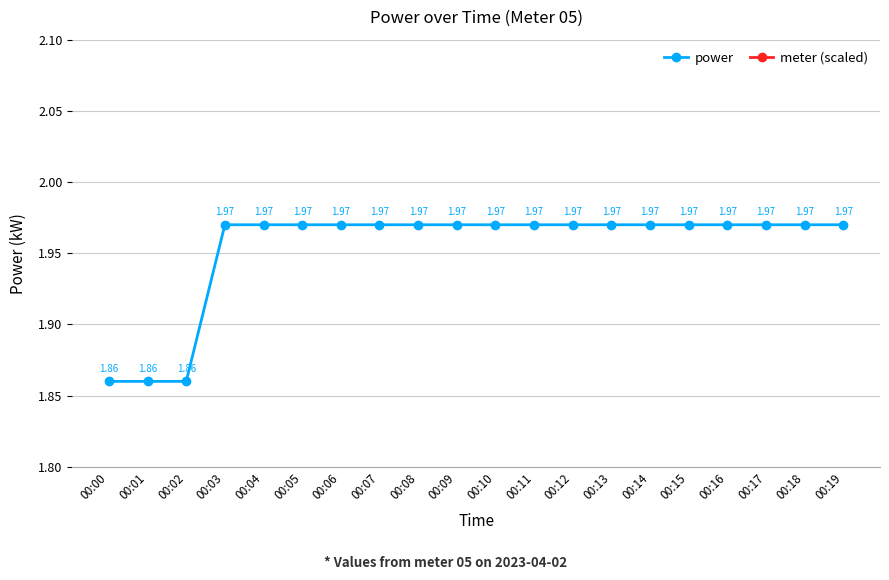

True or false: meter (scaled) has a value of 1.5 at 00:12.

False